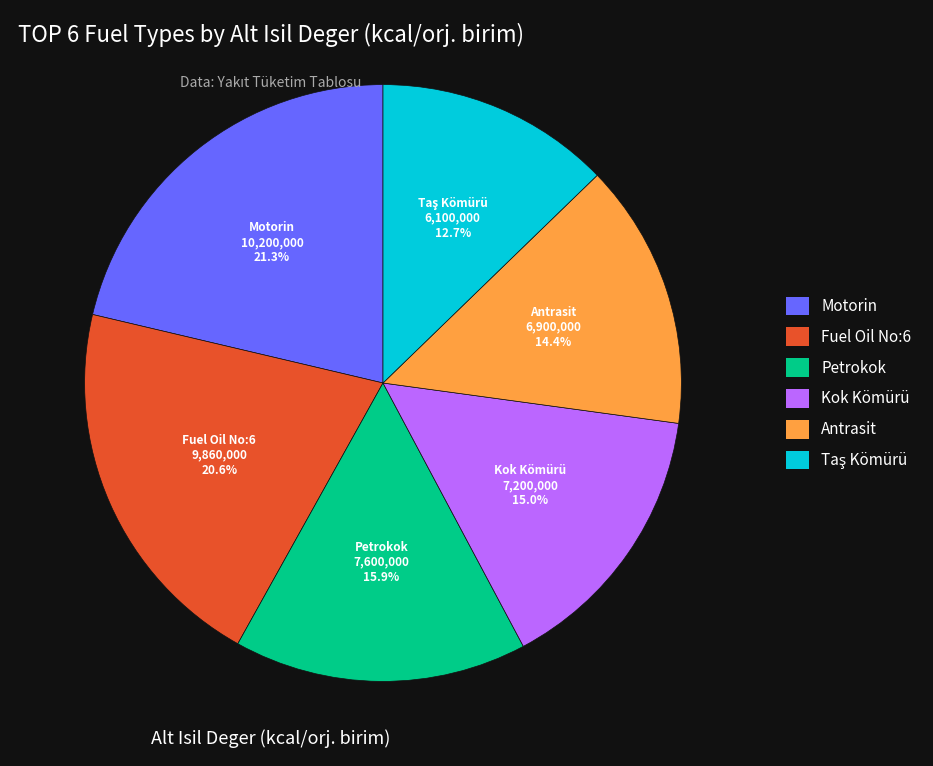

Count the number of slices in the pie.

6